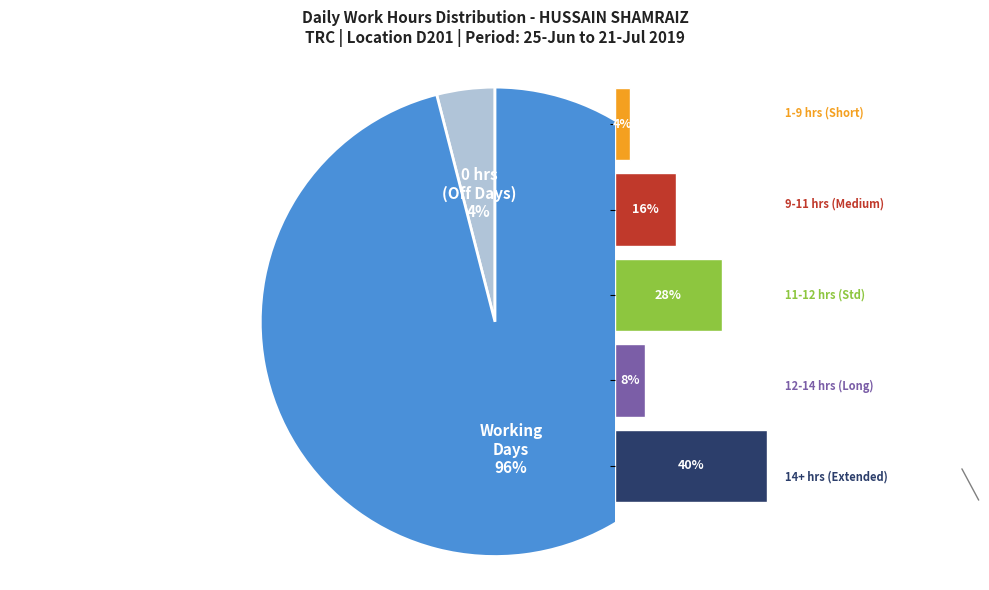

Is it true that 11-Thu is 13% of the pie?

False